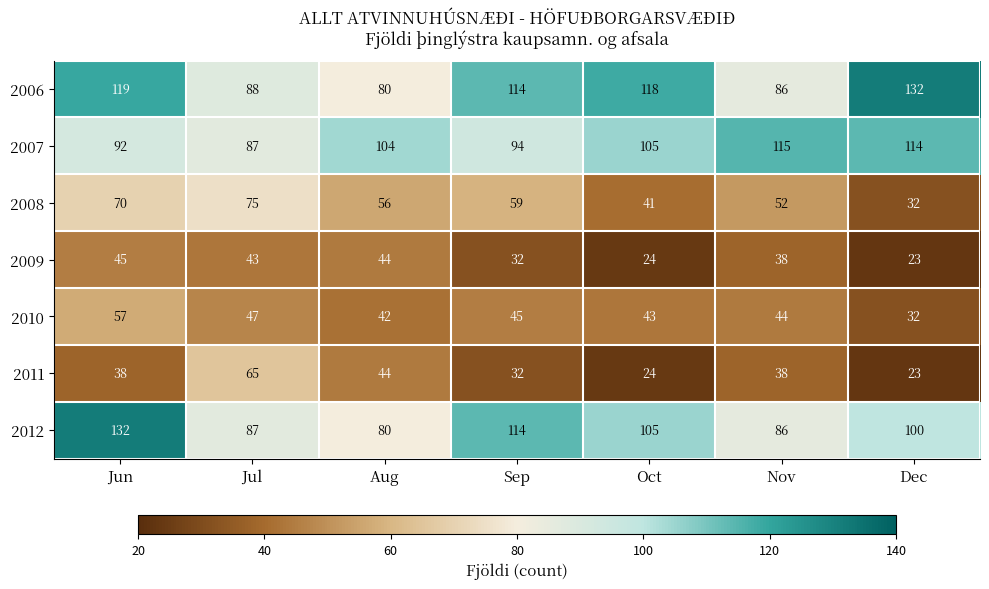

Which series has the largest total across all categories?

2006